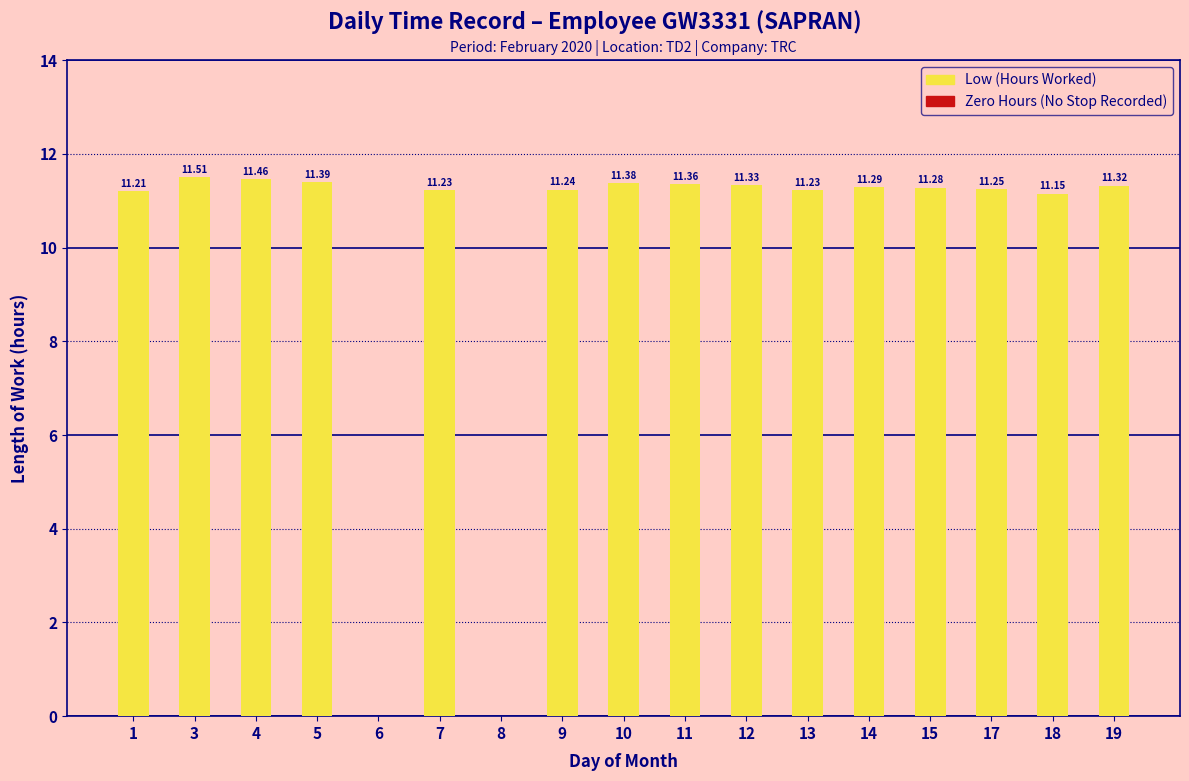

The chart shows a value of 11.2 at 17. True or false?

True